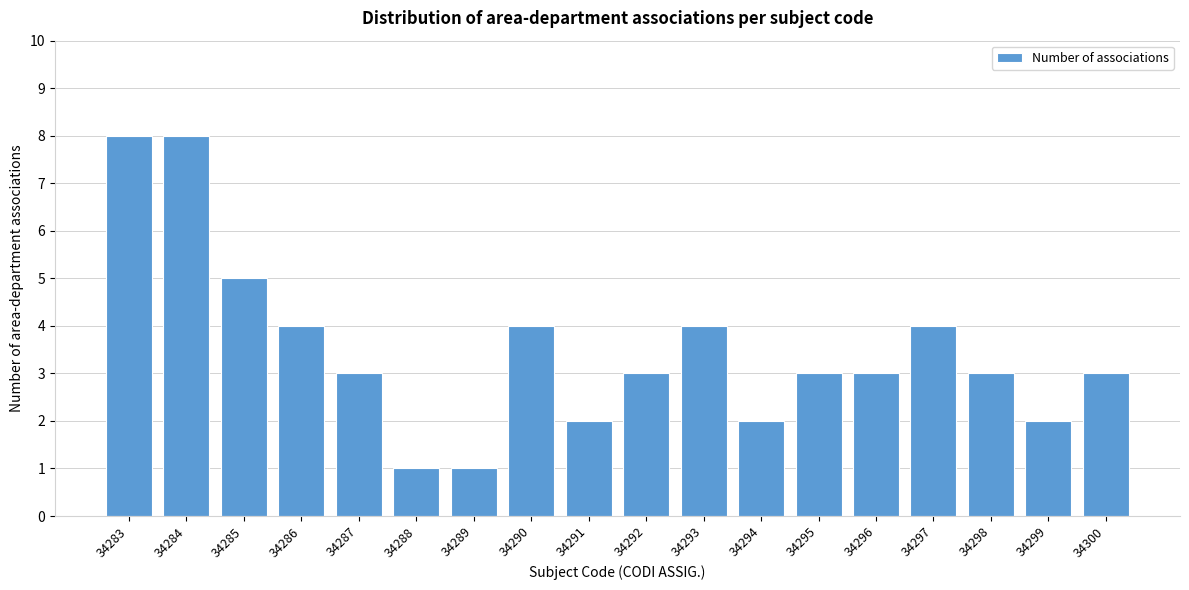

Reading left to right, list all the values displayed in this chart.

34283=8	34284=8	34285=5	34286=4	34287=3	34288=1	34289=1	34290=4	34291=2	34292=3	34293=4	34294=2	34295=3	34296=3	34297=4	34298=3	34299=2	34300=3